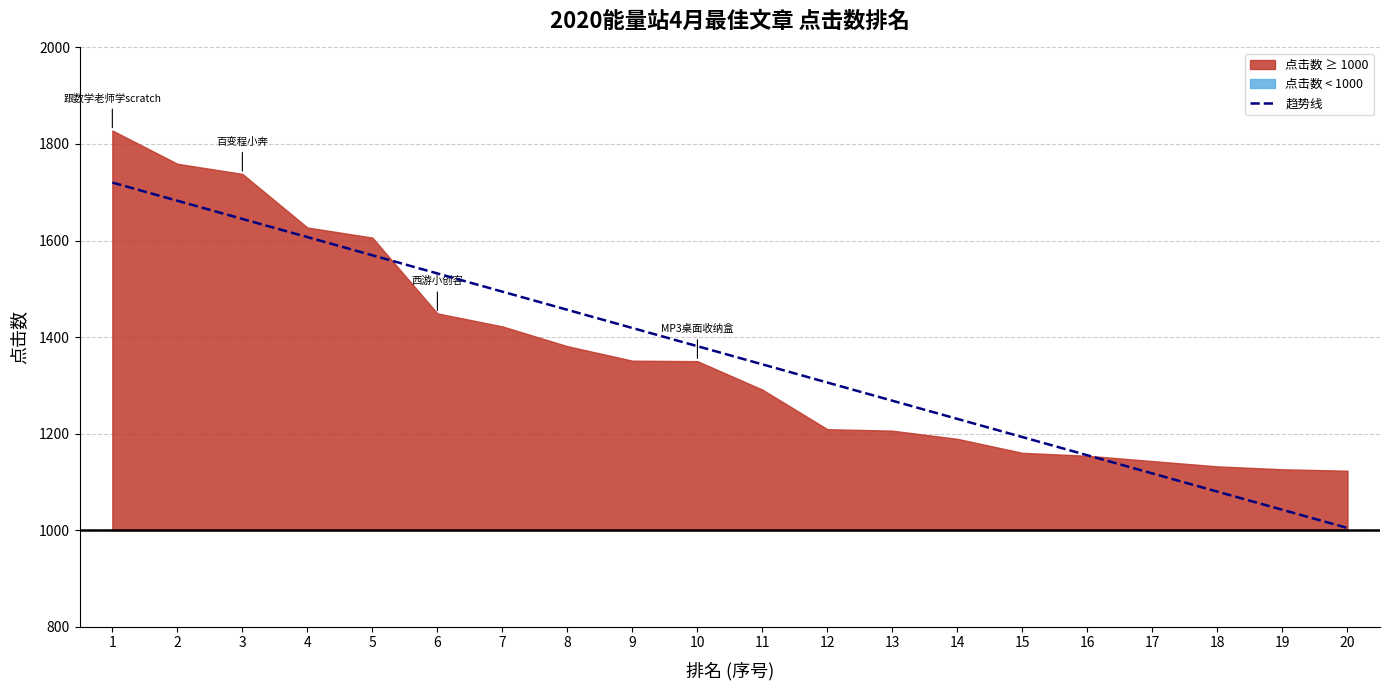

Approximately how many times larger is the value at 14 compared to 19?

1.1